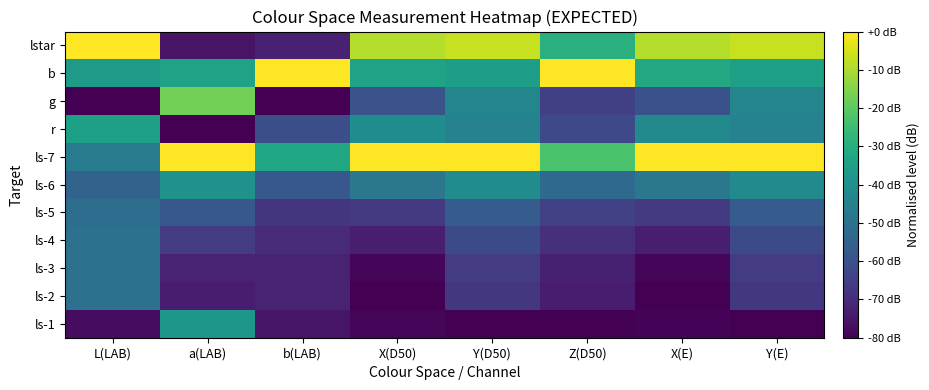

Between X(D50) and Y(D50), which is larger?

X(D50)